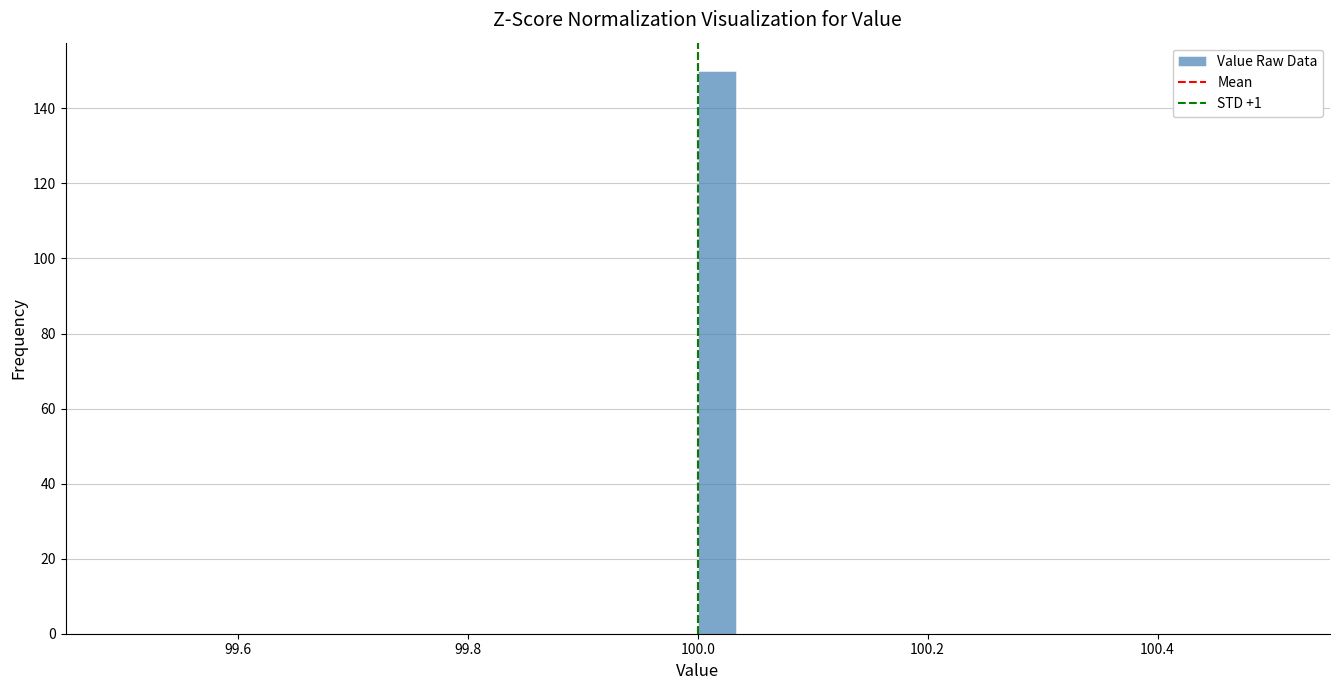

Around what value on the x-axis is the tallest bar? Give the approximate position of its centre, as read against the axis.

100.02